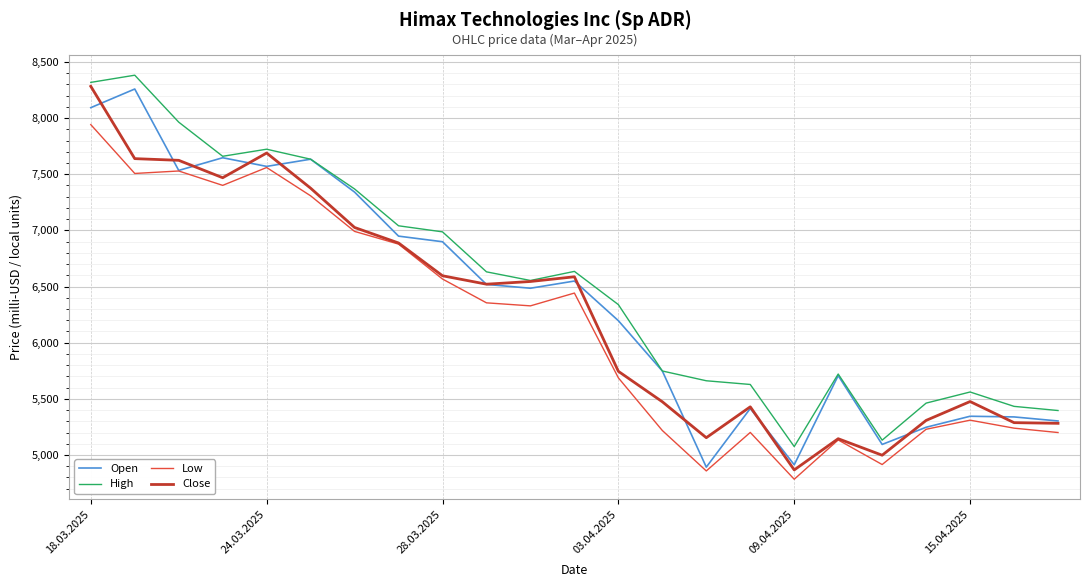

What is the minimum value shown in the chart?

4784